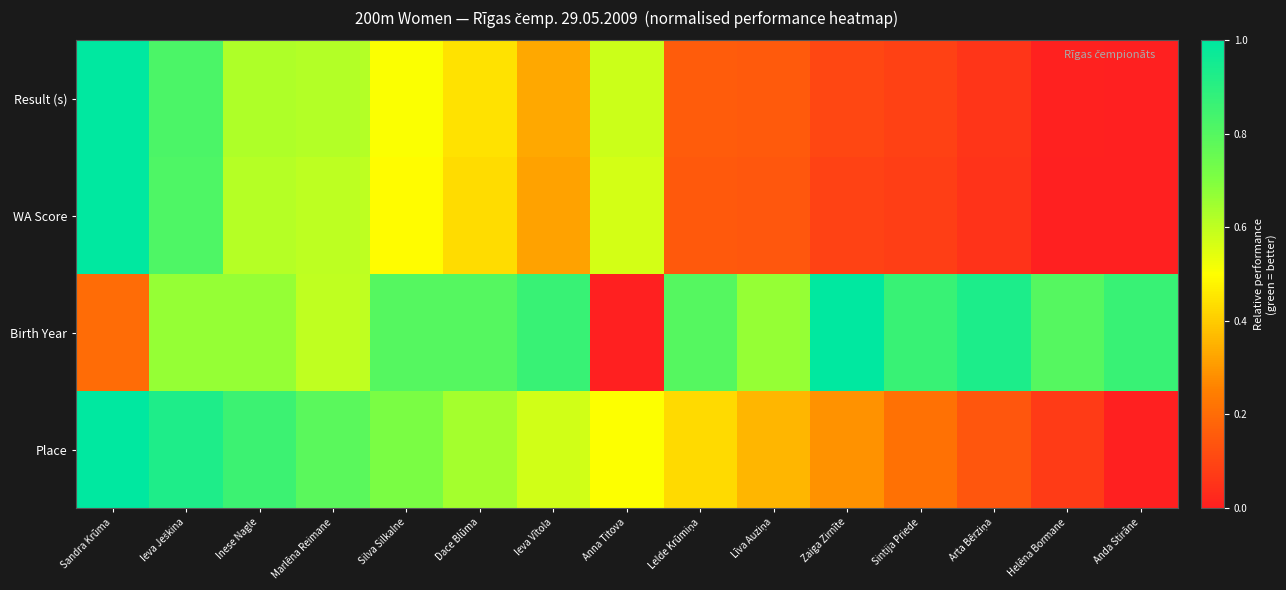

At which category does the chart reach its peak across all series?

Sandra Krūma